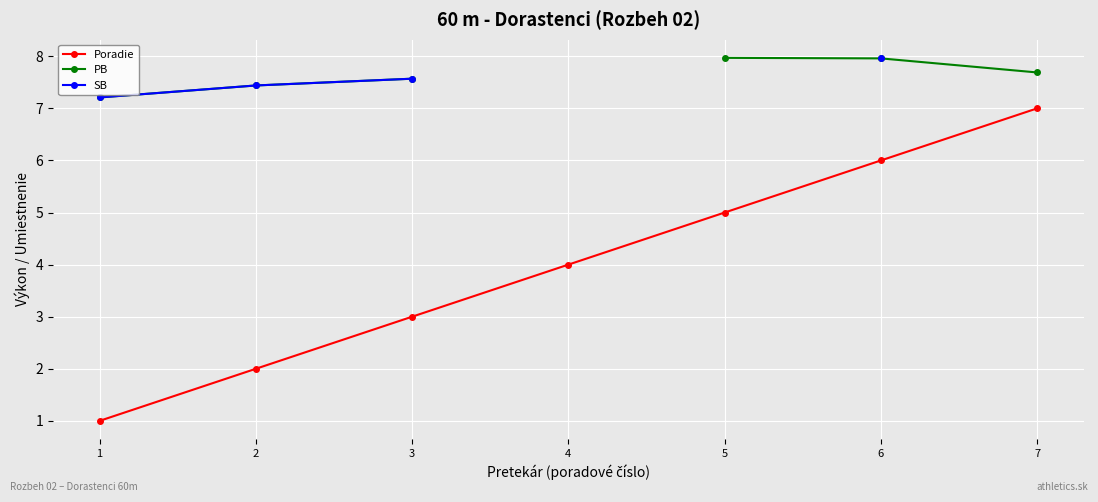

What is the average value of the Poradie series?

4